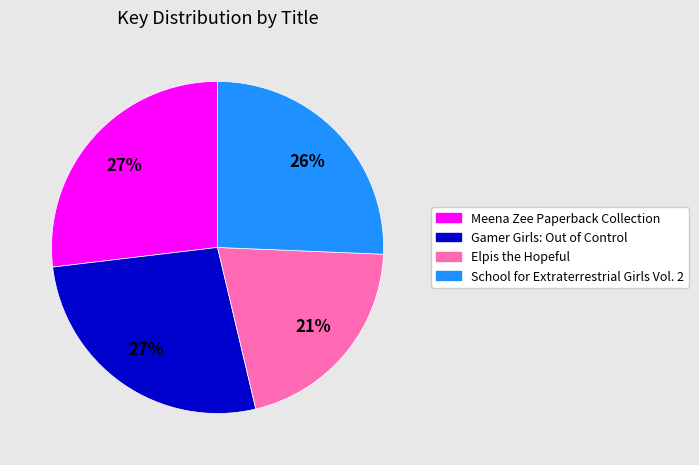

Which slice is the smallest?

Elpis the Hopeful